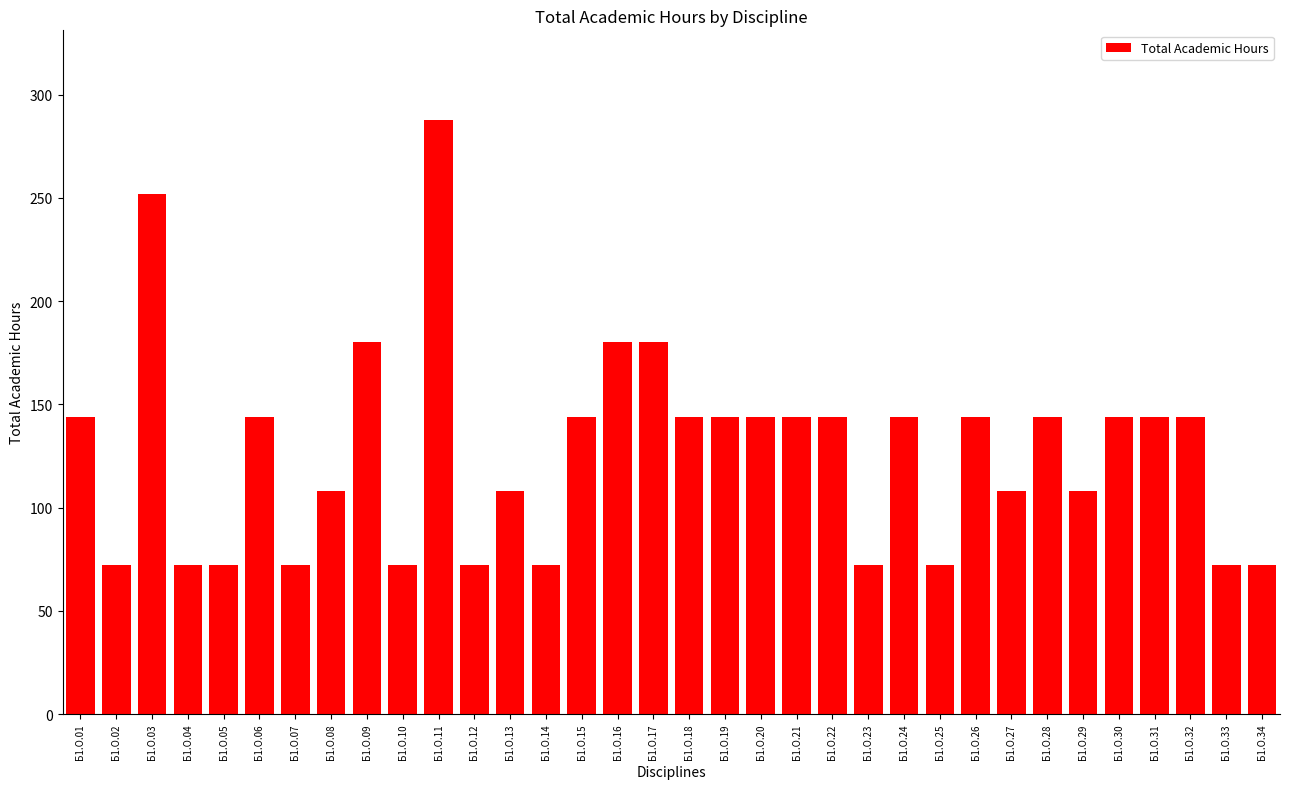

What is the approximate value at Б1.О.22, to the nearest 50?

150